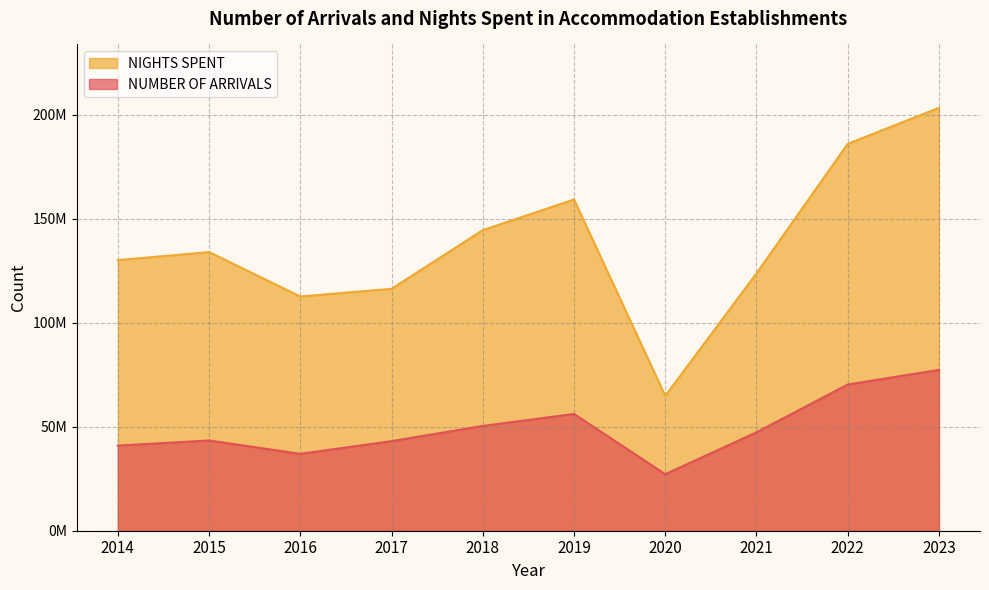

True or false: NIGHTS SPENT has a value of 133881306 at 2015.

True